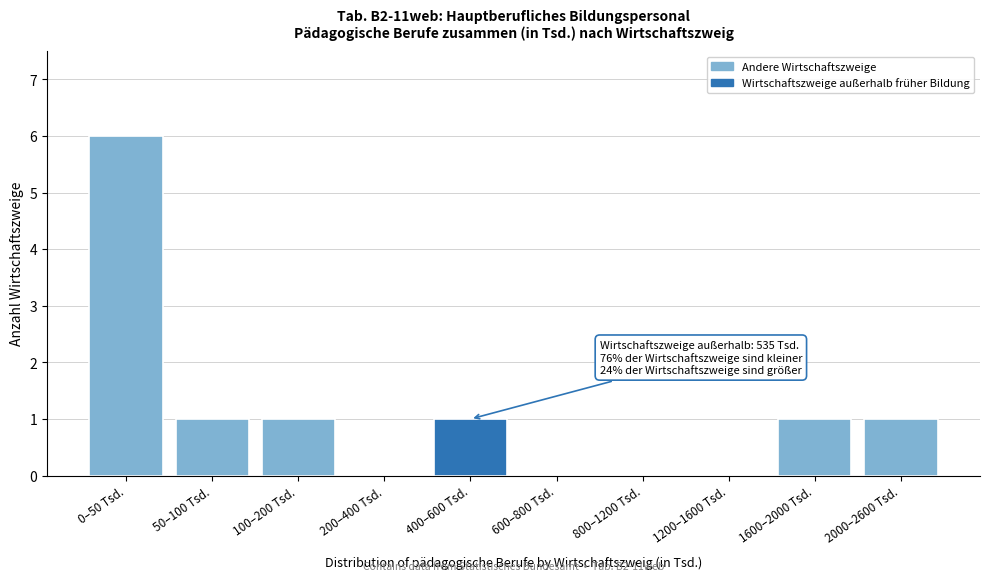

Reading left to right, list all the values displayed in this chart.

0–50 Tsd.=6	50–100 Tsd.=1	100–200 Tsd.=1	200–400 Tsd.=0	400–600 Tsd.=1	600–800 Tsd.=0	800–1200 Tsd.=0	1200–1600 Tsd.=0	1600–2000 Tsd.=1	2000–2600 Tsd.=1